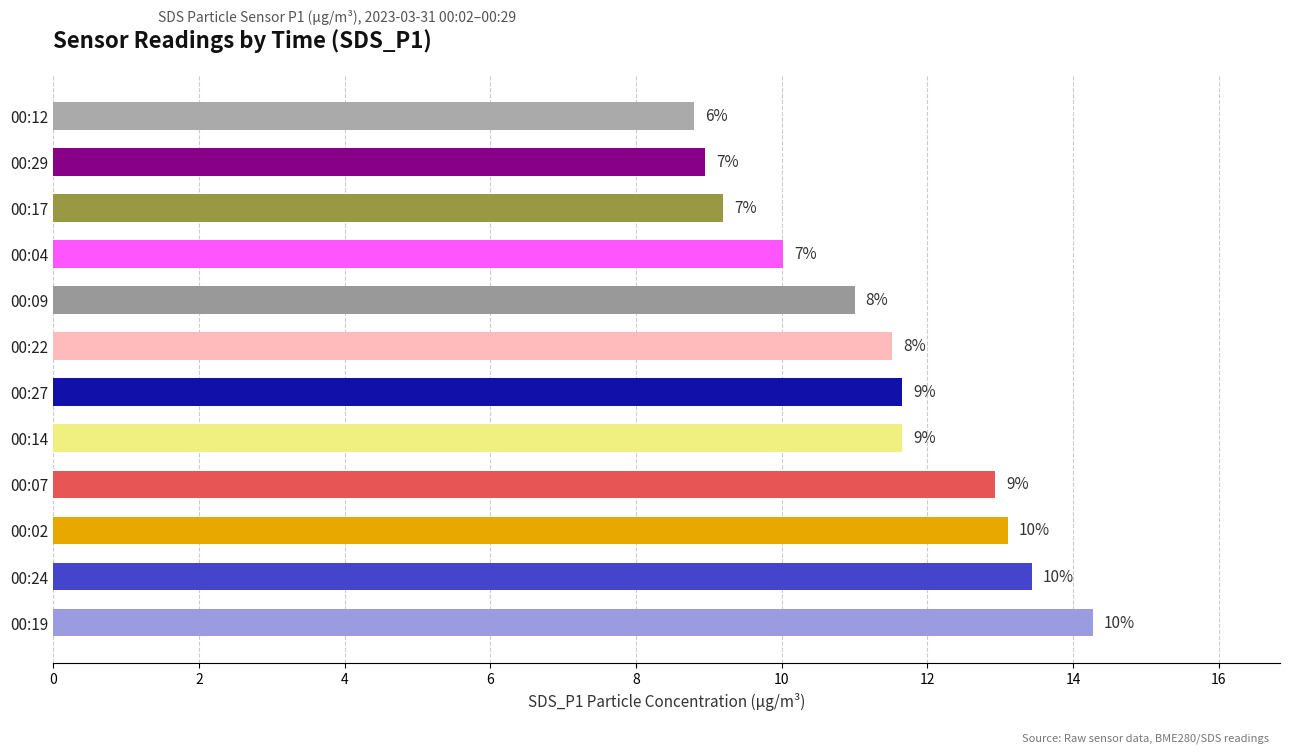

What is the ratio of the value at 00:14 to the value at 00:12?

1.3